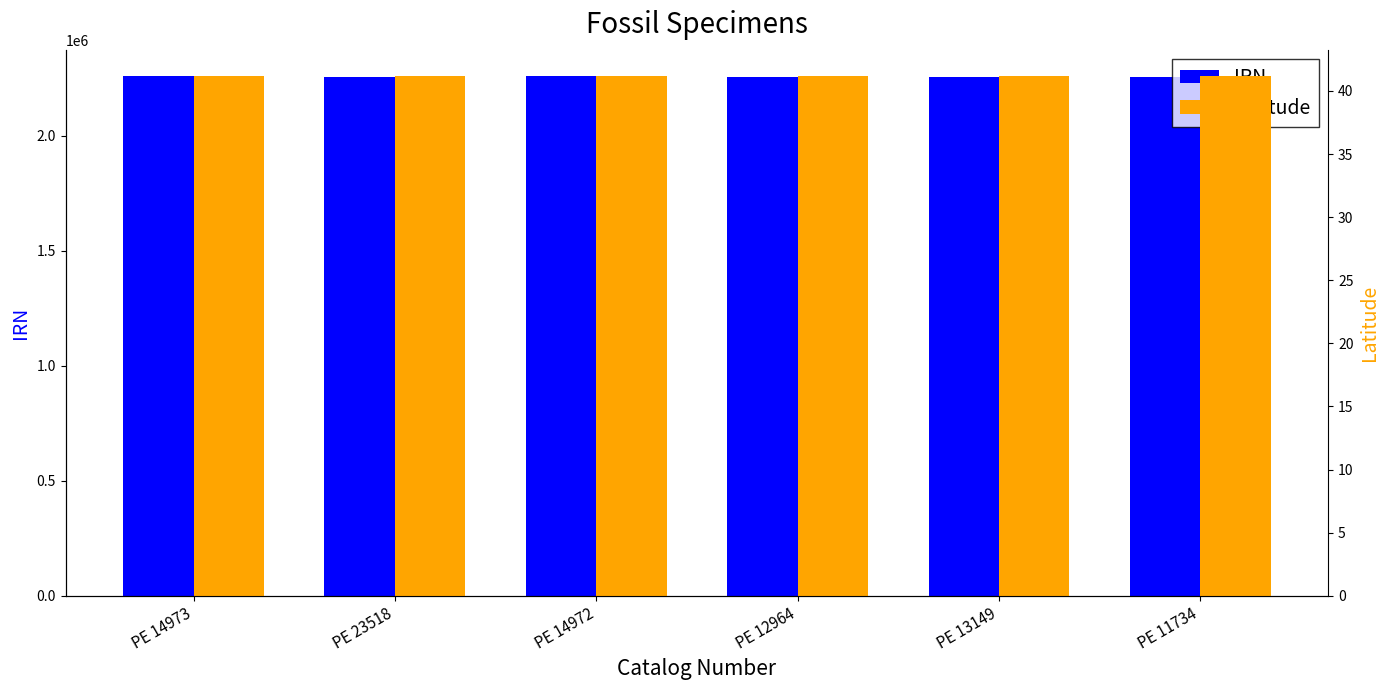

What is the minimum value shown in the chart?

41.2